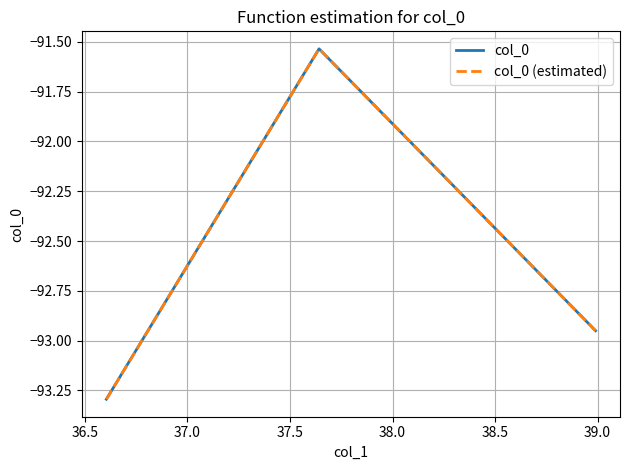

Does the chart display data point markers on the line(s)?

No